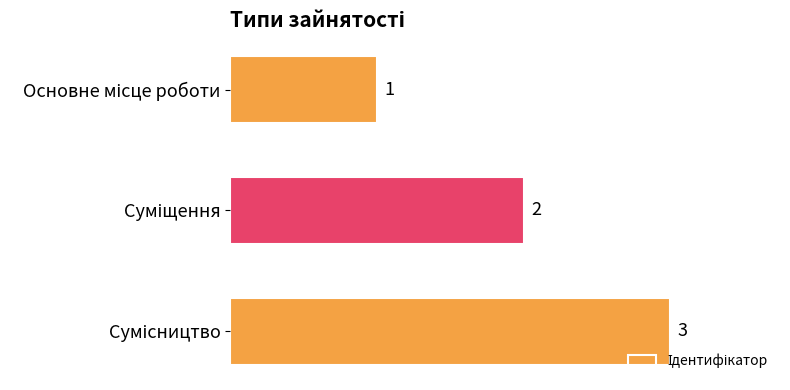

What is the sum of all values?

6